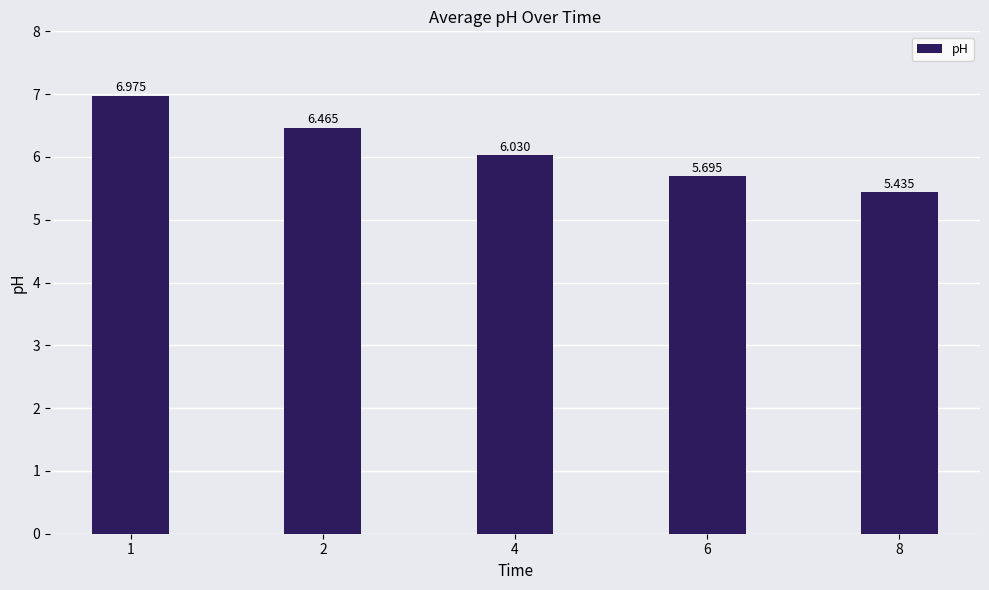

How many bars are there in total?

5